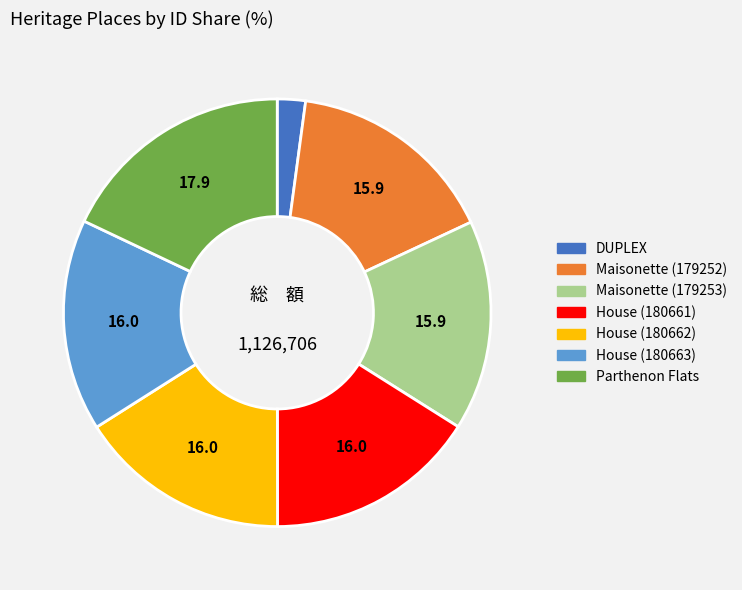

What is the smallest slice in the pie chart?

DUPLEX